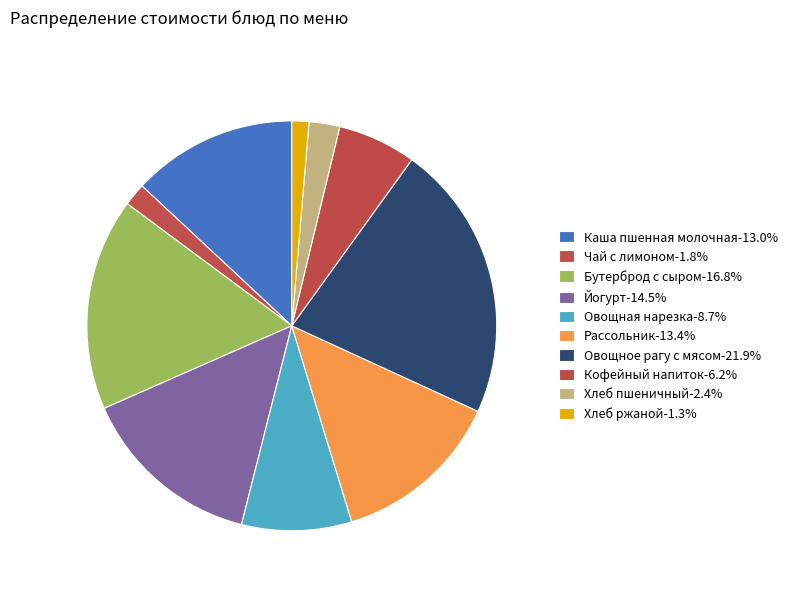

What is the largest slice in the pie chart?

Овощное рагу с мясом